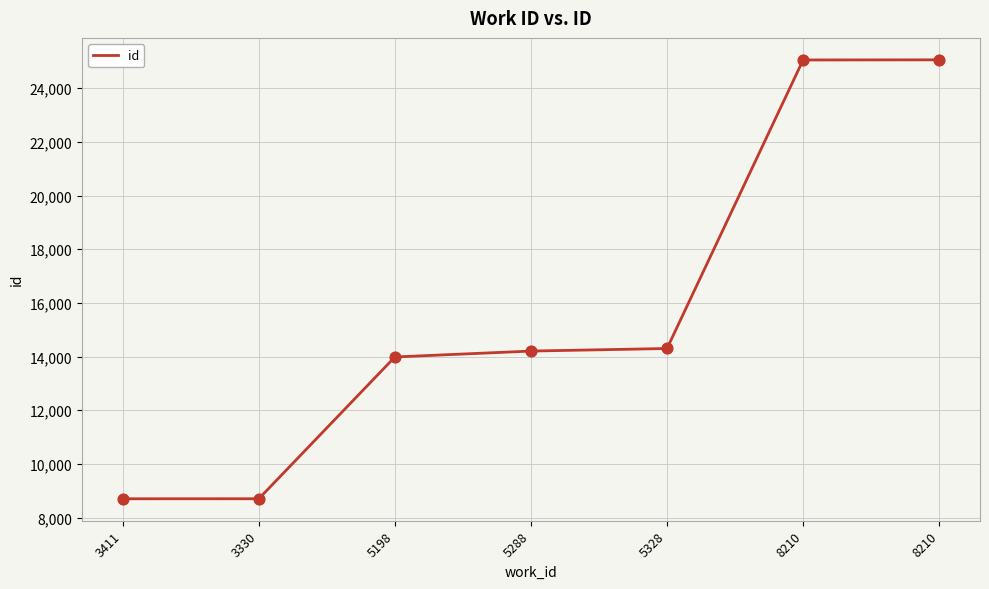

What is the change in value from 3411 to 5288?

+5503